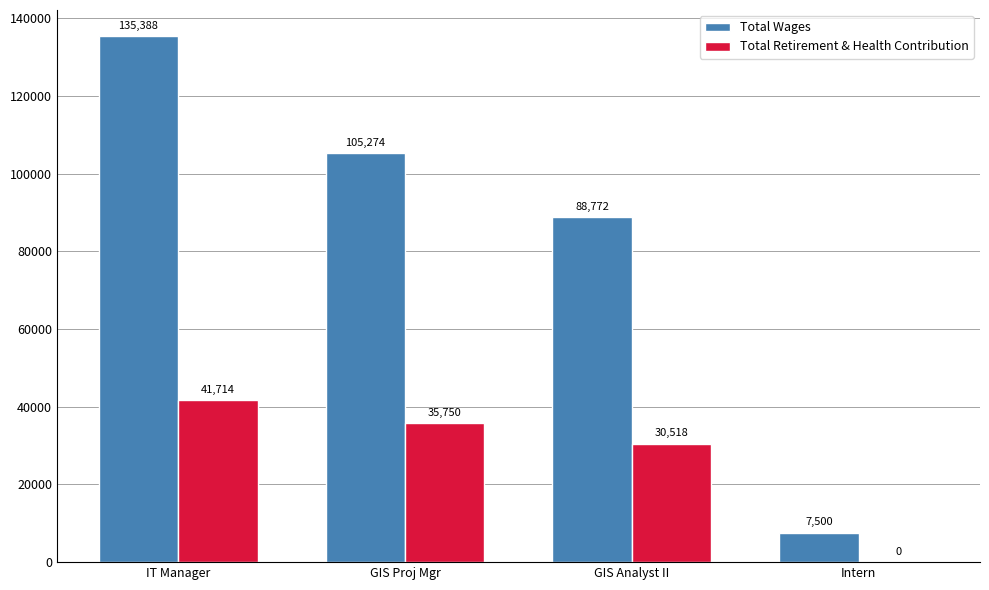

What is the maximum value for Total Wages?

135388